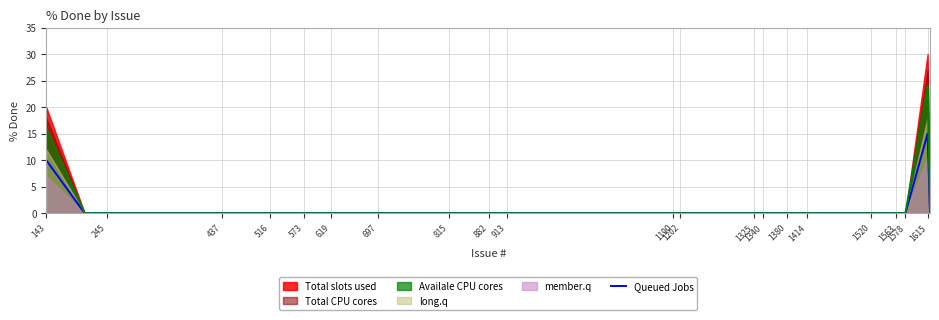

How many points are higher than both their immediate neighbors (excluding endpoints)?

1